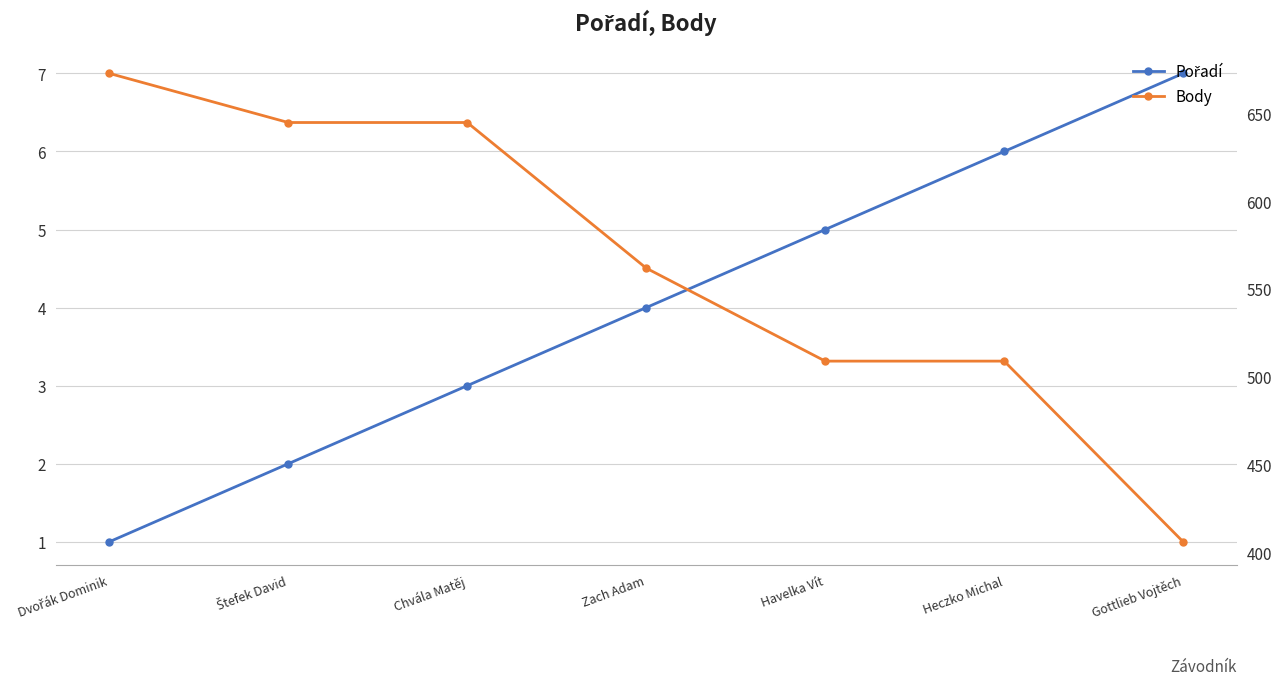

What is the sum of the Pořadí values at Chvála Matěj and Štefek David?

5